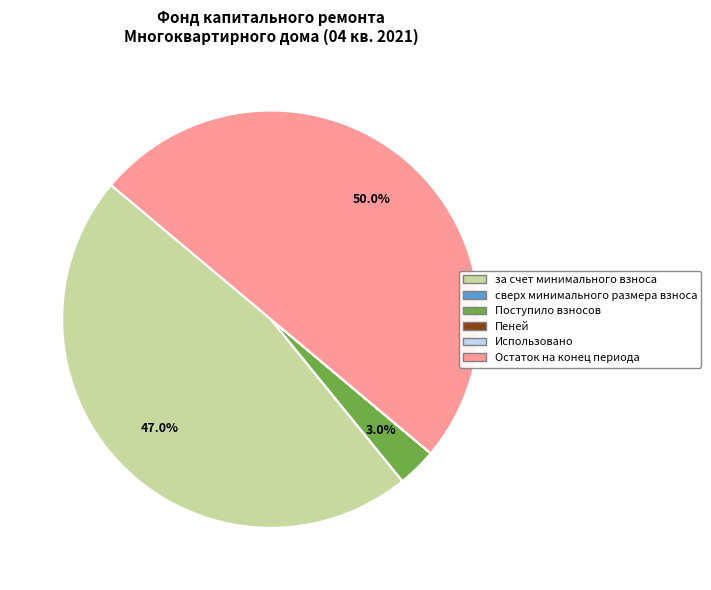

Which slice is the largest?

Остаток на конец периода